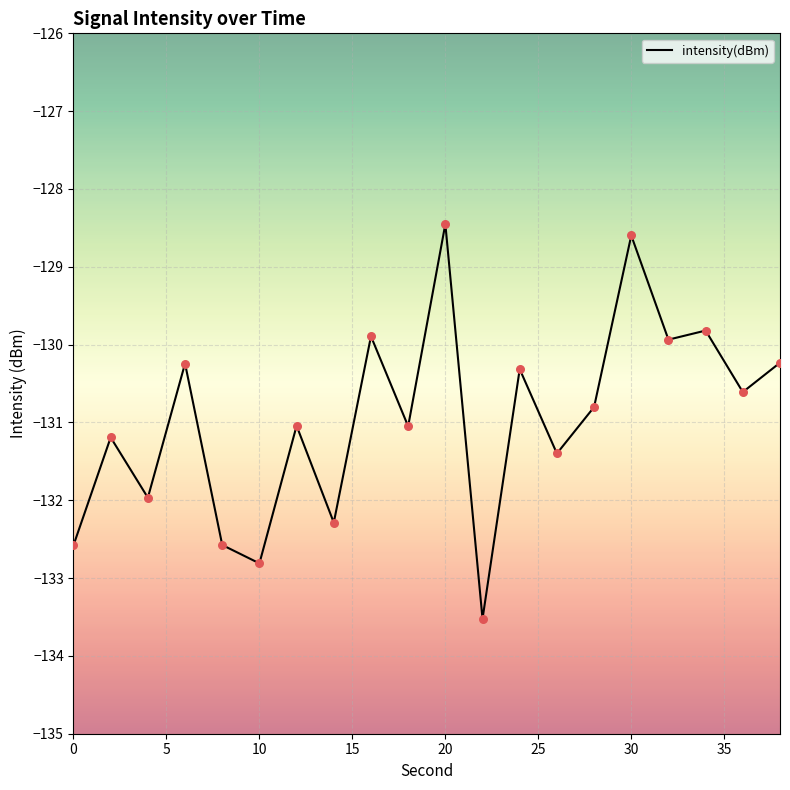

What is the greatest value displayed?

-128.5